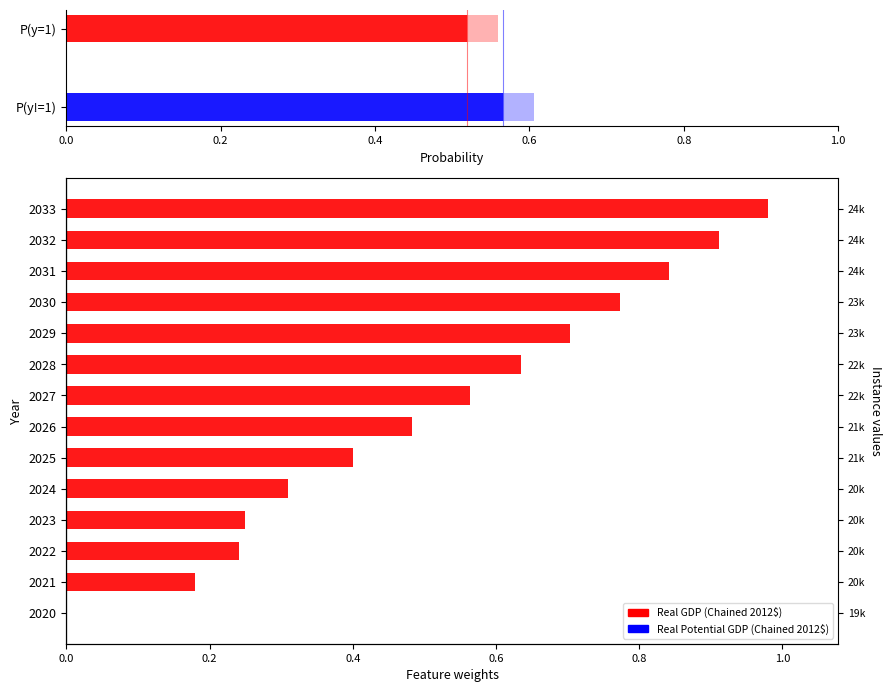

How many values are above zero?

13